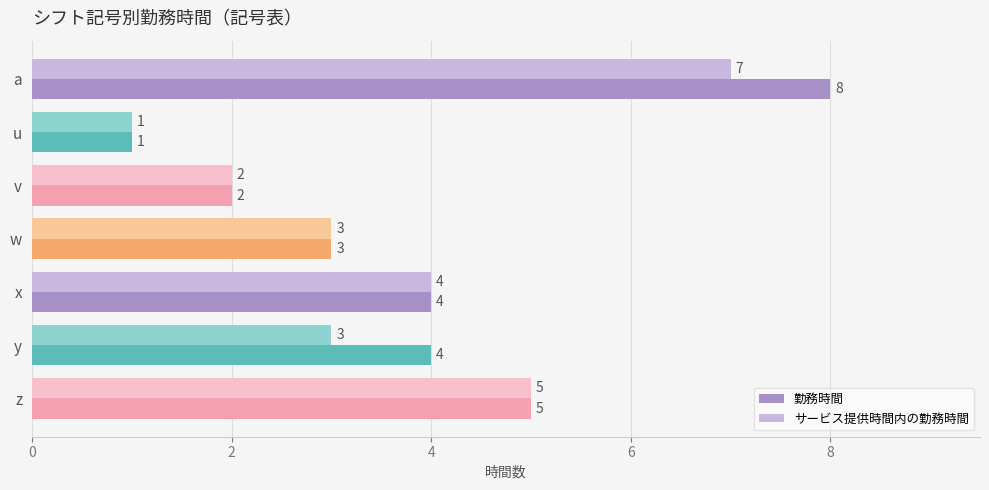

What is the difference between the second highest and minimum values in the サービス提供時間内の勤務時間 series?

4